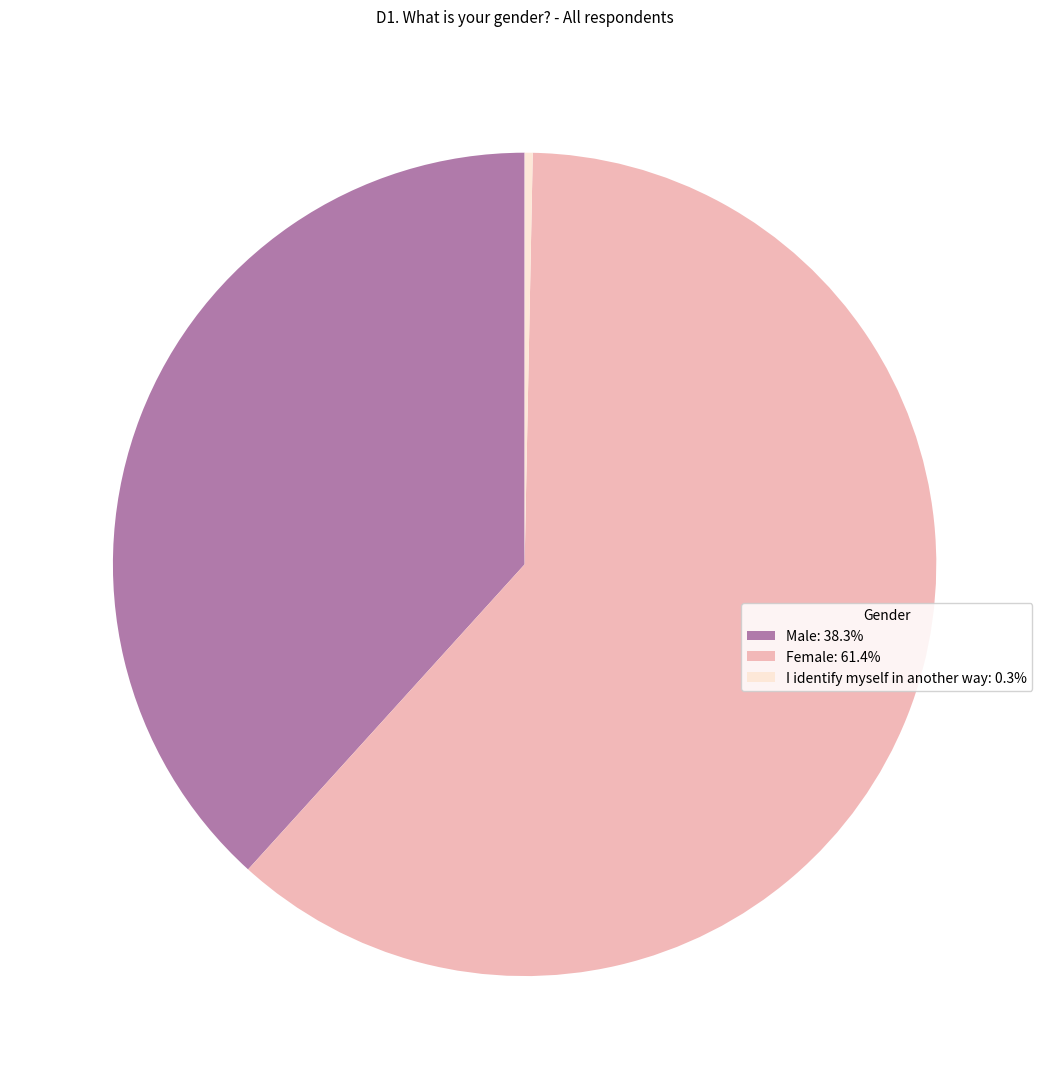

The Female slice represents 61% of the pie. True or false?

True